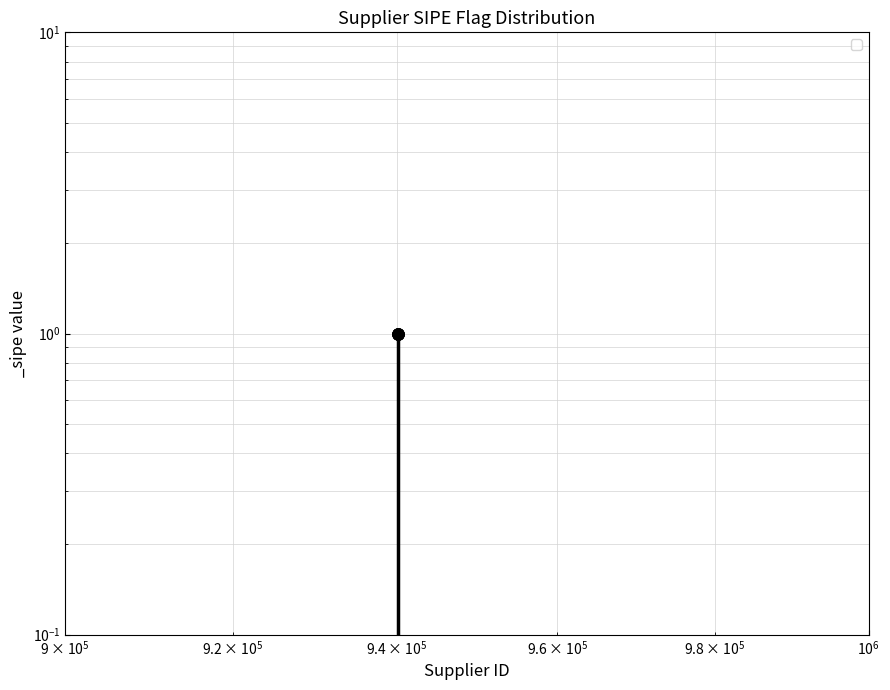

Between 940202 and 940203, which is larger?

940202